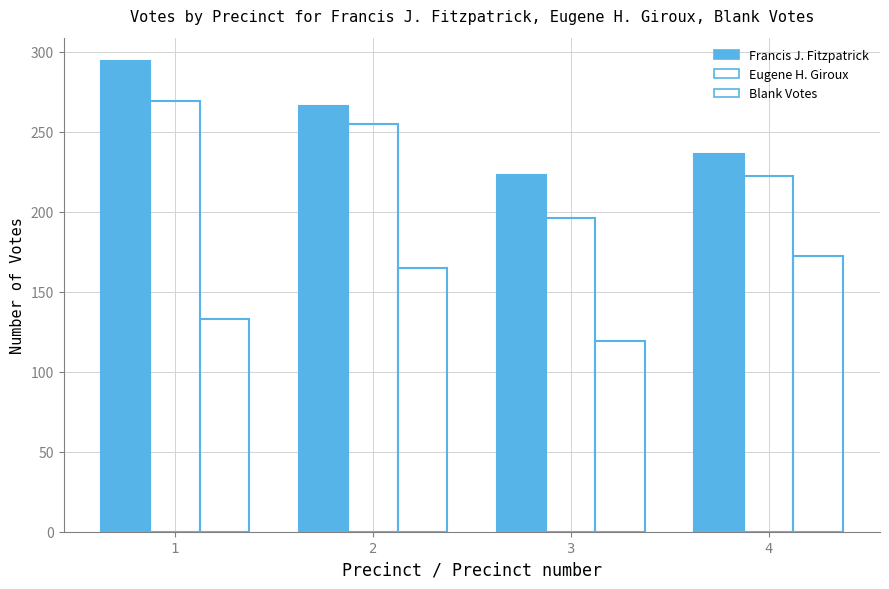

What is the difference between the highest and lowest values at 4?

64